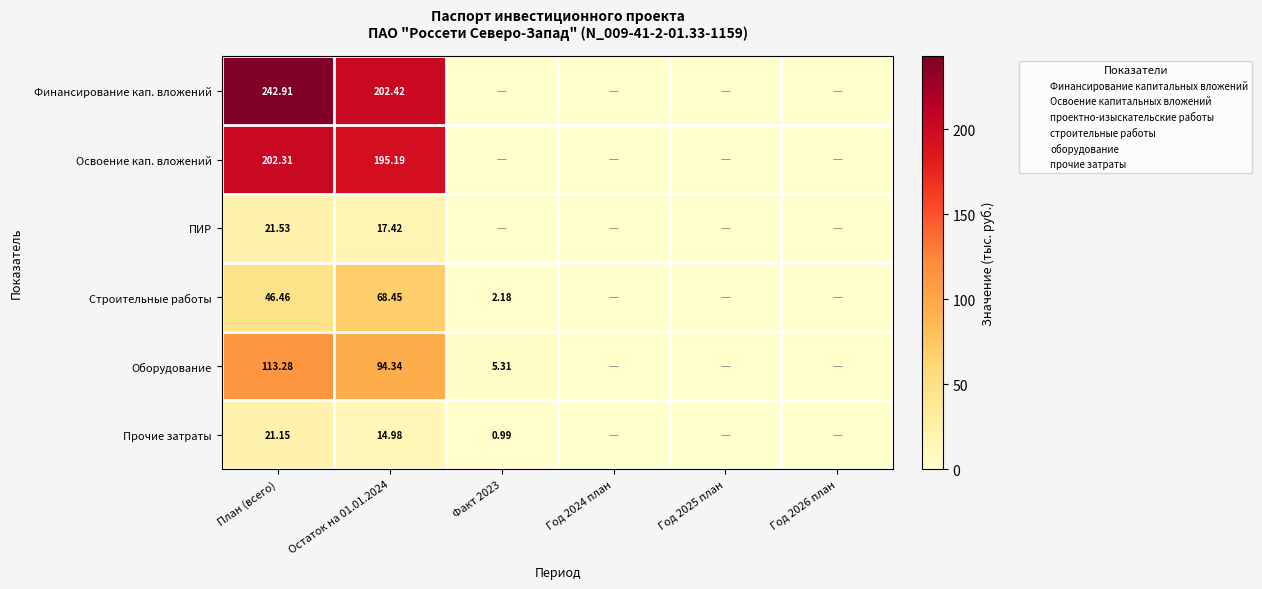

Rank the series by their maximum value, from lowest to highest.

Прочие затраты, ПИР, Строительные работы, Оборудование, Освоение кап. вложений, Финансирование кап. вложений